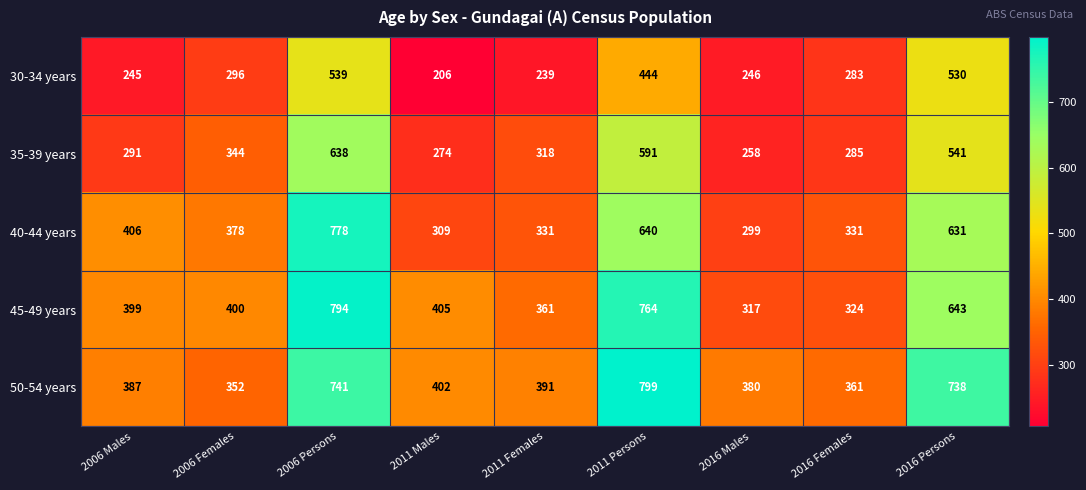

The value of 40-44 years at 2016 Males is 299. True or false?

True